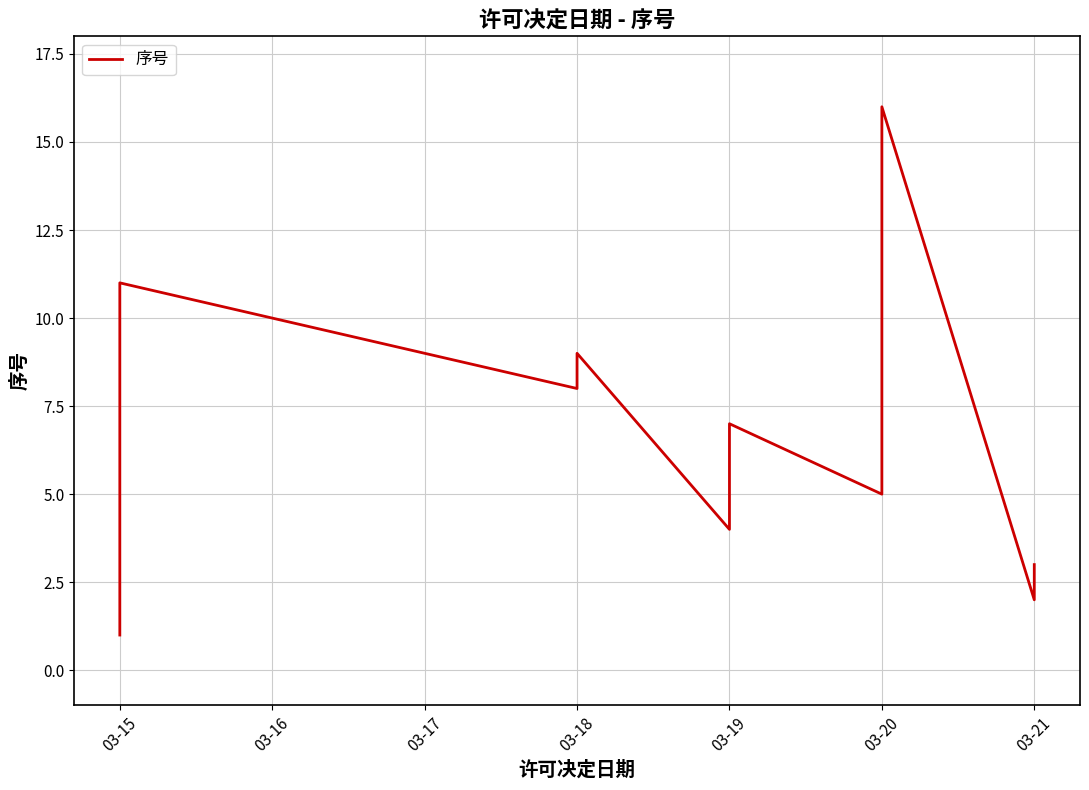

True or false: the data shows 4 at 03-19.

True